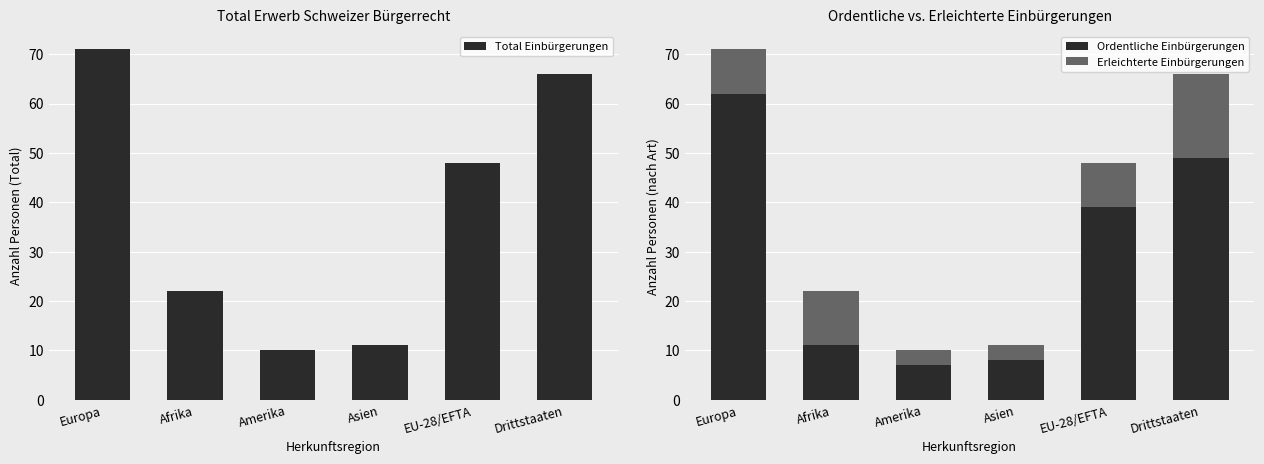

At which label does Ordentliche Einbürgerungen first exceed 39?

Europa